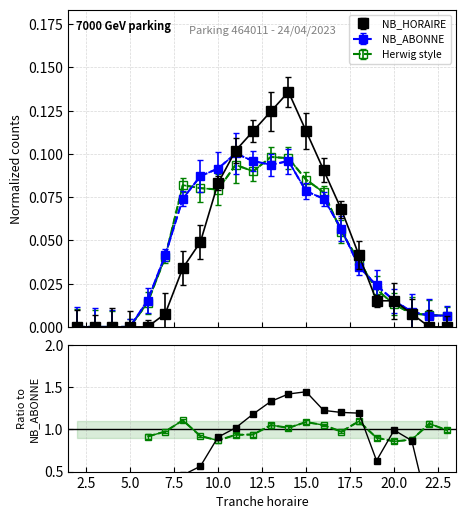

What is the sum of all NB_ABONNE values?

1.0